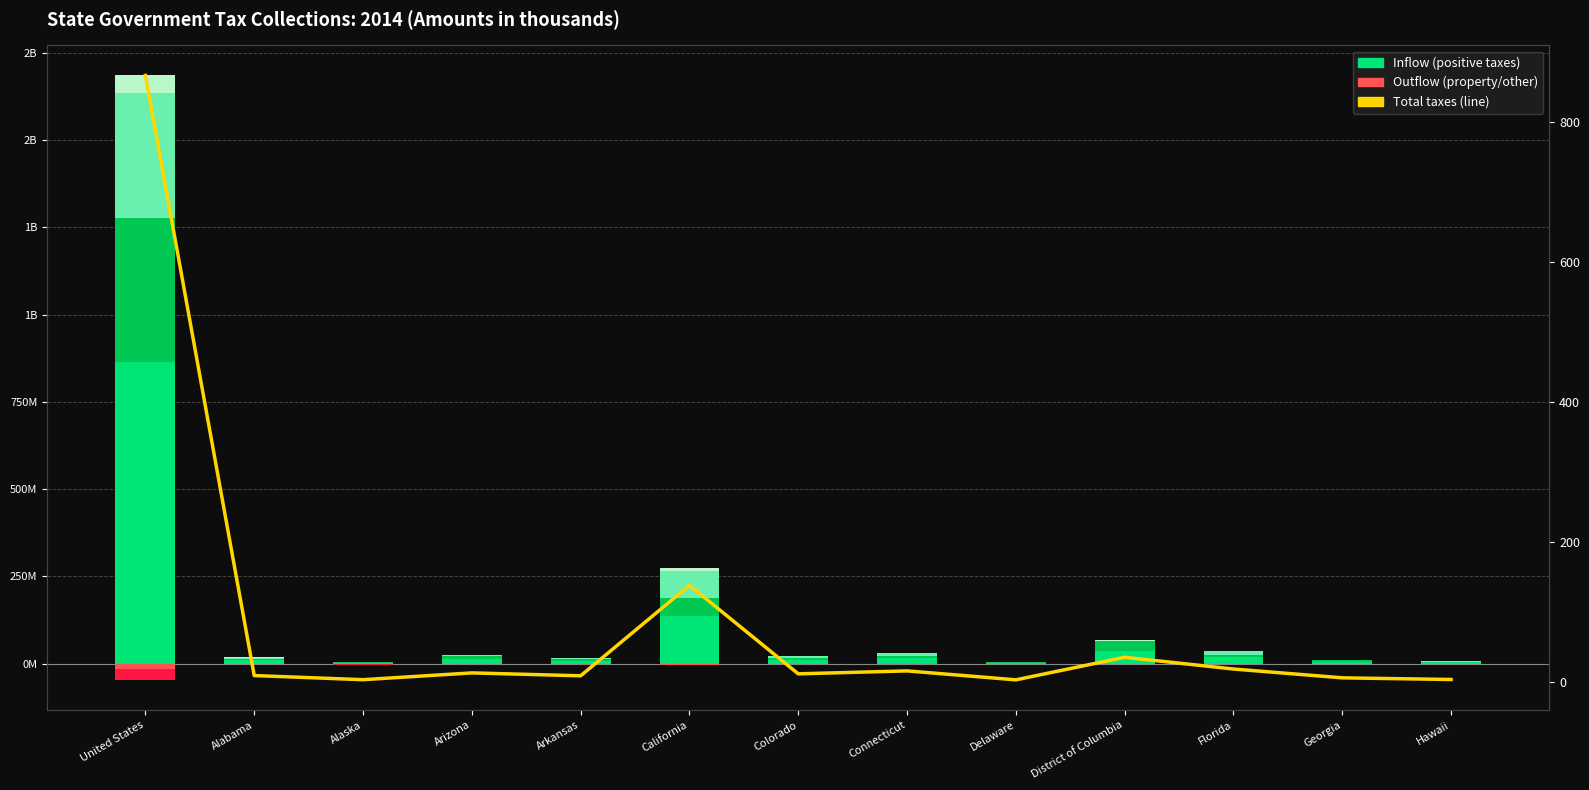

Is it true that Other taxes equals -0.4 at Connecticut?

False